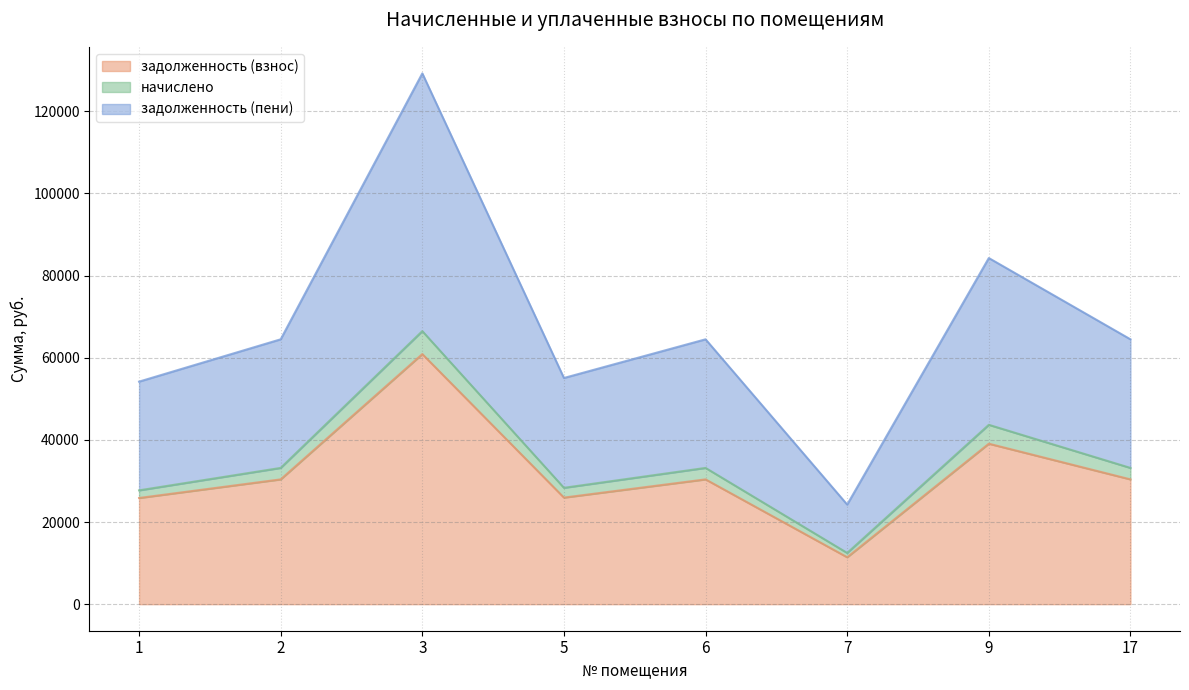

The value of задолженность (взнос) at 7 is 17218.1. True or false?

False